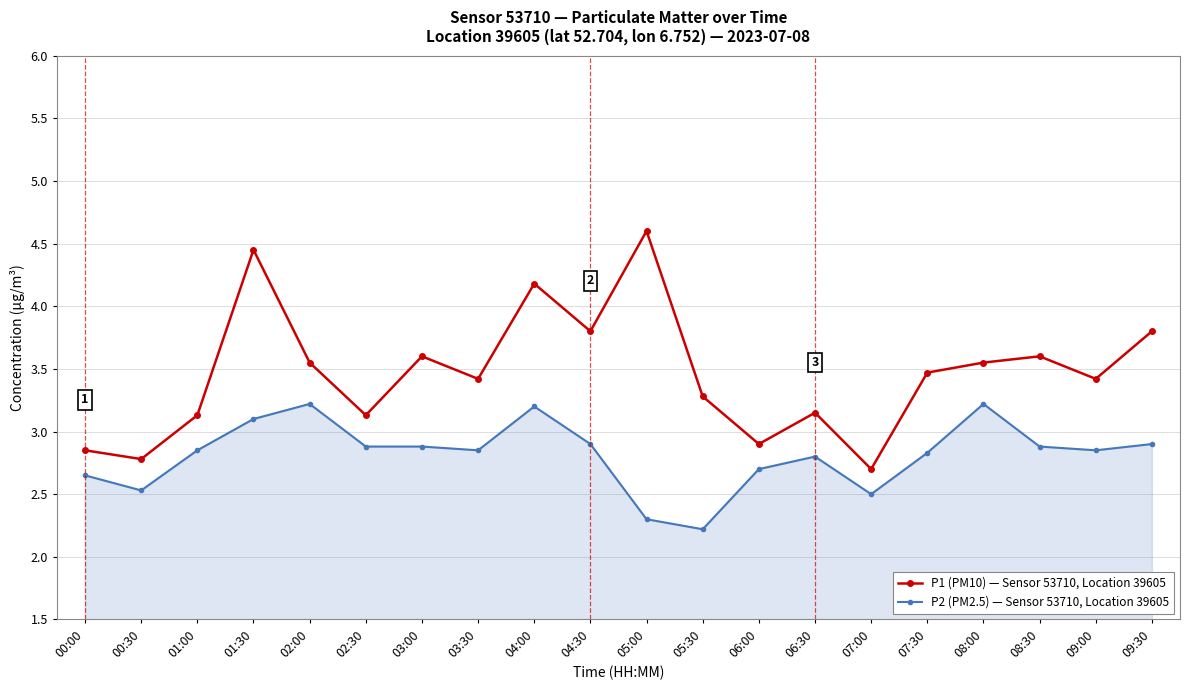

At which label does P1 (PM10) — Sensor 53710, Location 39605 first exceed 3?

01:00